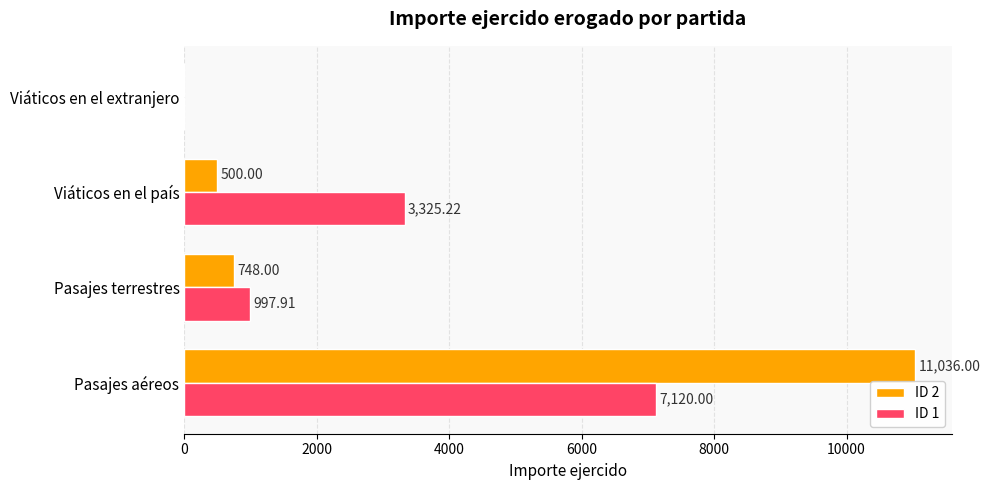

Where is ID 1 nearest to the value 3560?

Viáticos en el país